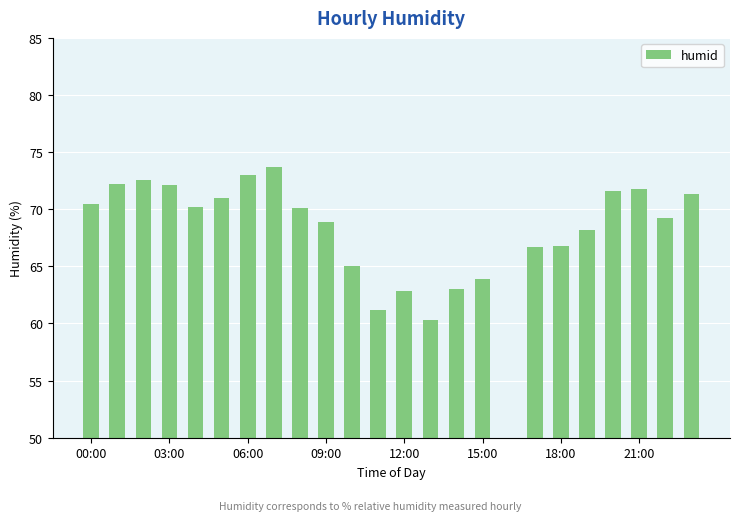

Reading left to right, what are all the values shown in this chart?

70.5	72.2	72.6	72.1	70.2	71.0	73.0	73.7	70.1	68.9	65.0	61.2	62.8	60.3	63.0	63.9	0.0	66.7	66.8	68.2	71.6	71.8	69.2	71.3